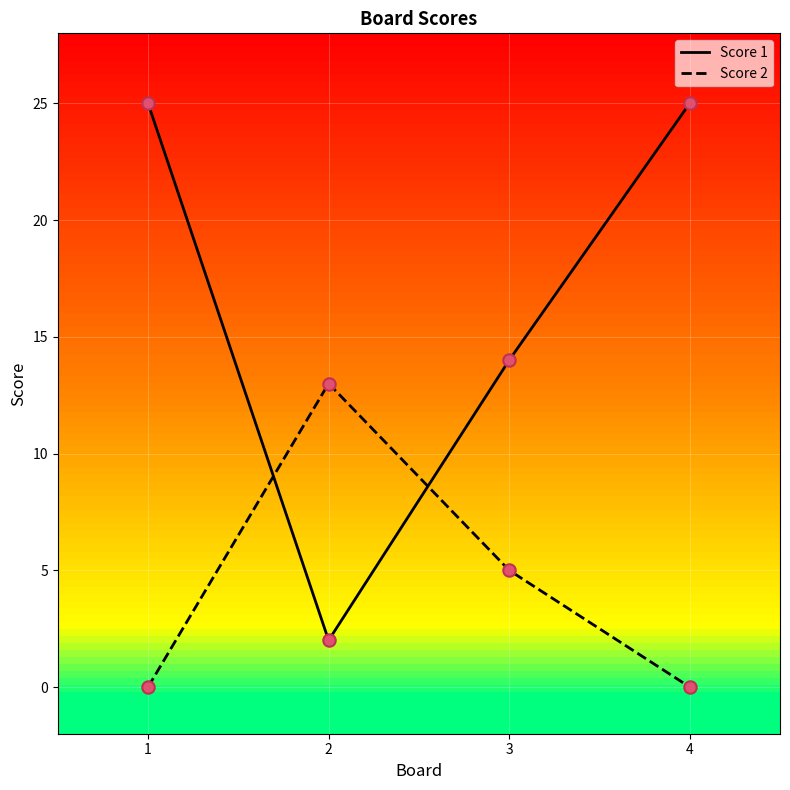

Is the value of Score 2 at 3 greater than the value of Score 1 at 1?

No